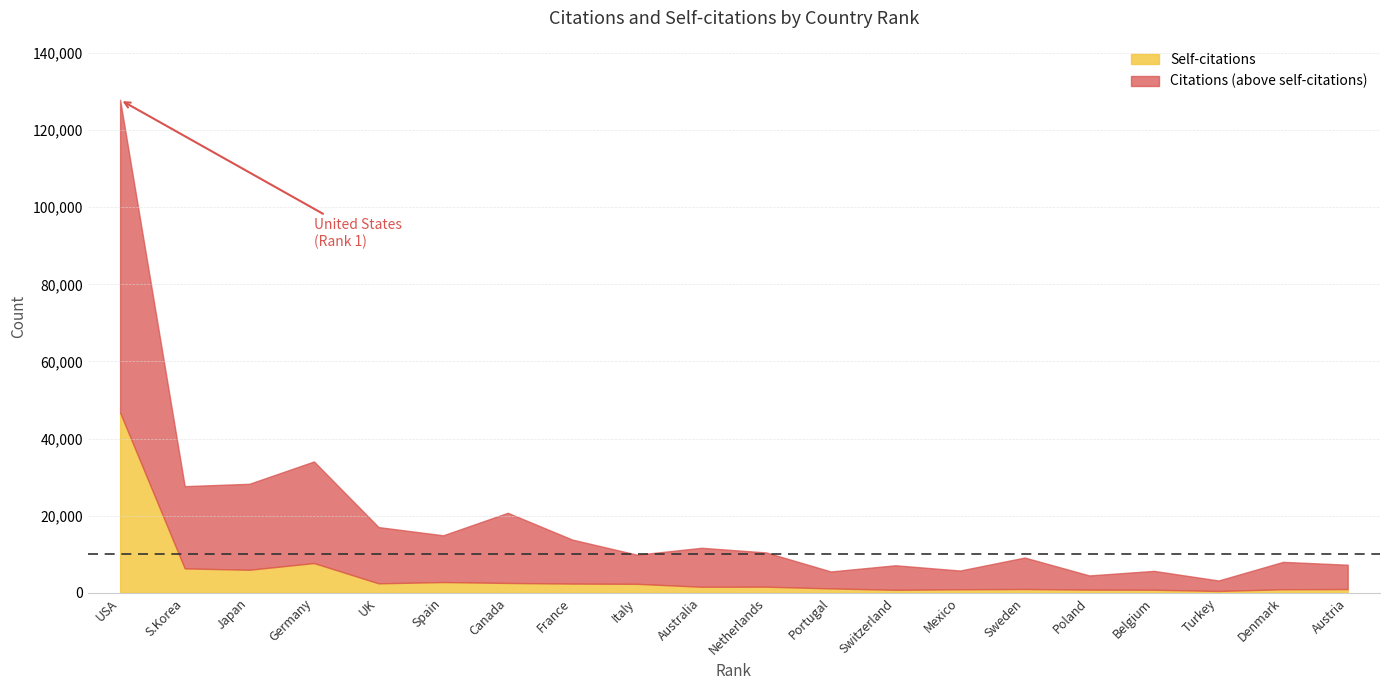

What is the lowest value of the Self-citations series?

463